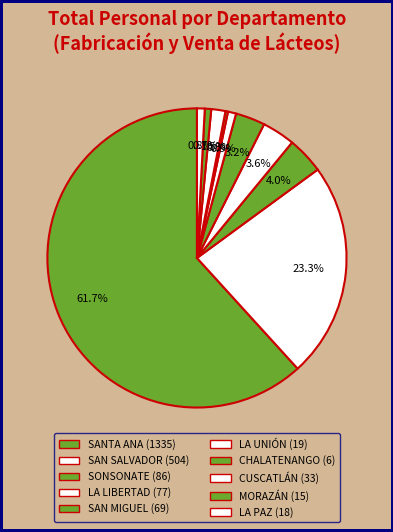

To the nearest percent, what is the average slice percentage?

10%